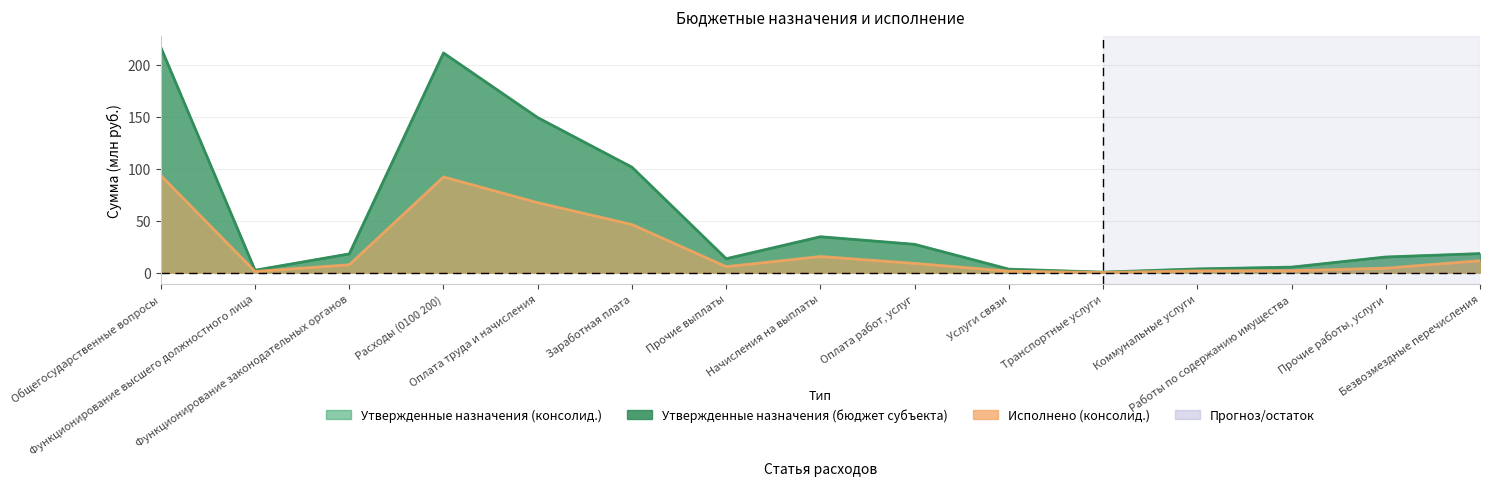

At which category is the sum across all series the highest?

Общегосударственные вопросы